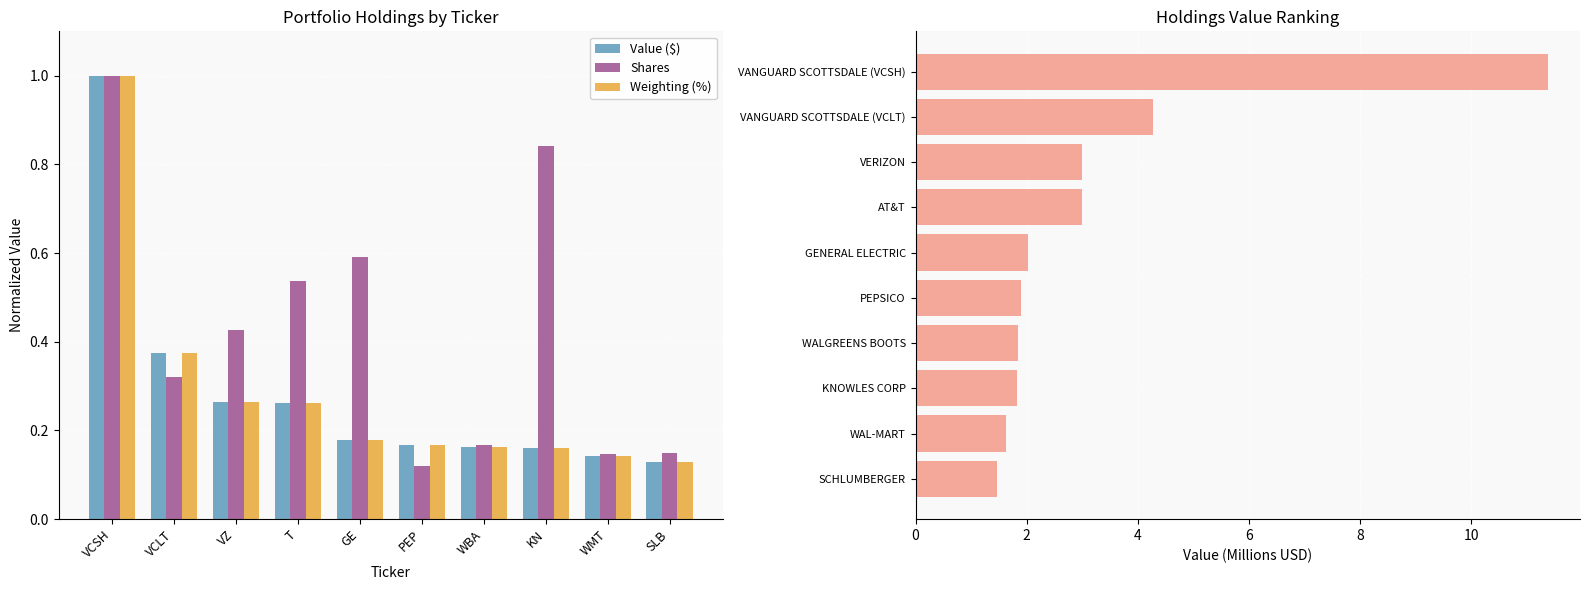

True or false: Shares has a value of 0.0 at SLB.

False